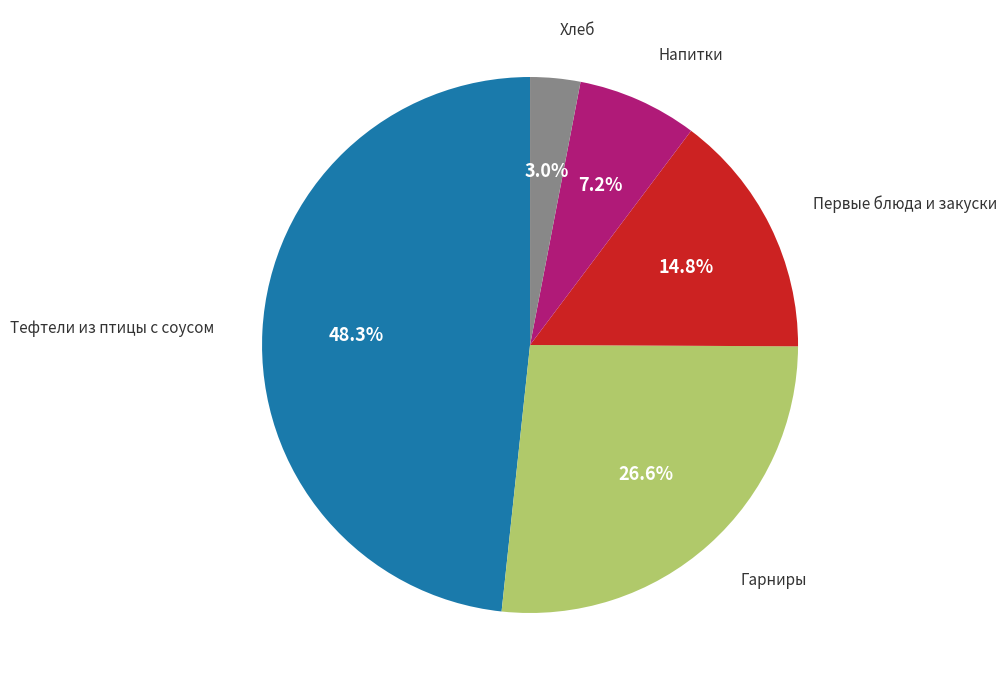

Is there a majority slice in this chart?

No